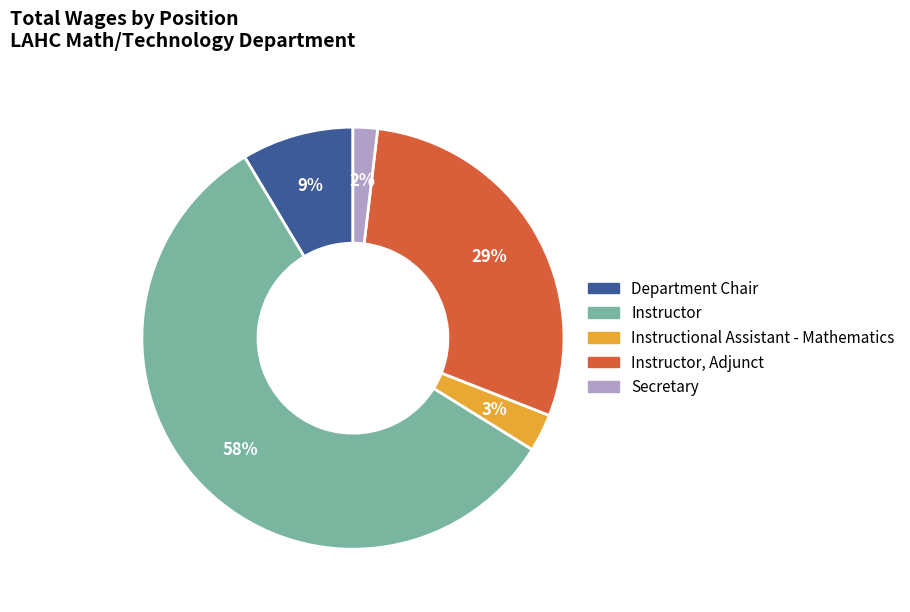

What is the largest slice in the pie chart?

Instructor